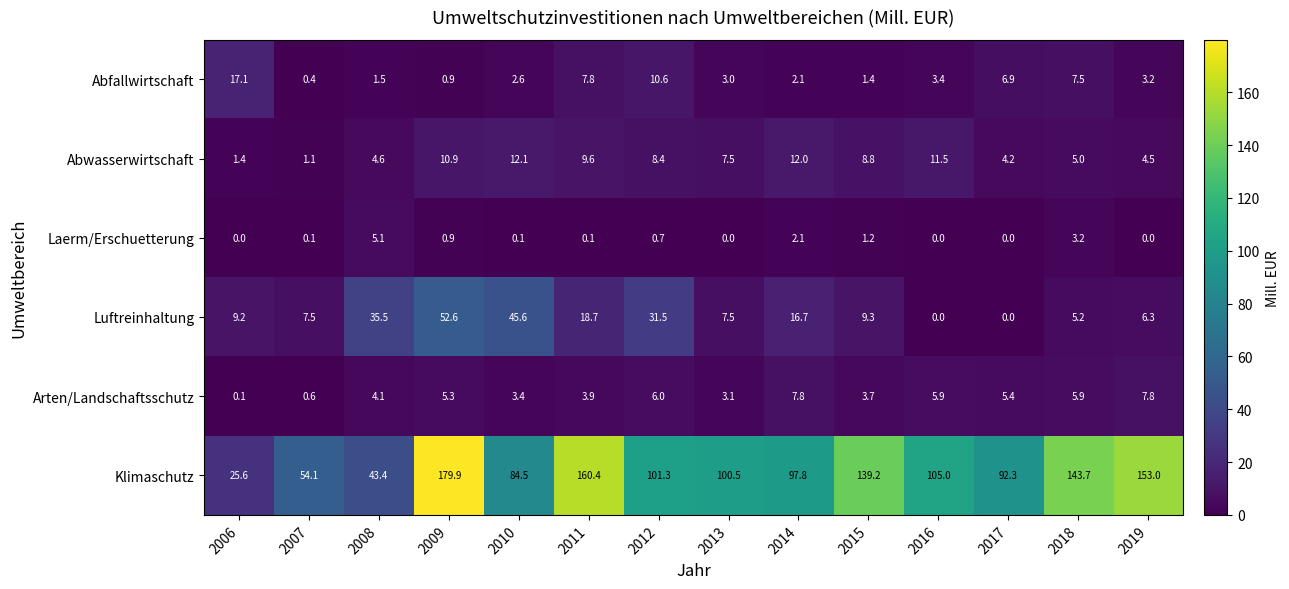

What is the difference between the Arten/Landschaftsschutz values at 2010 and 2013?

0.3